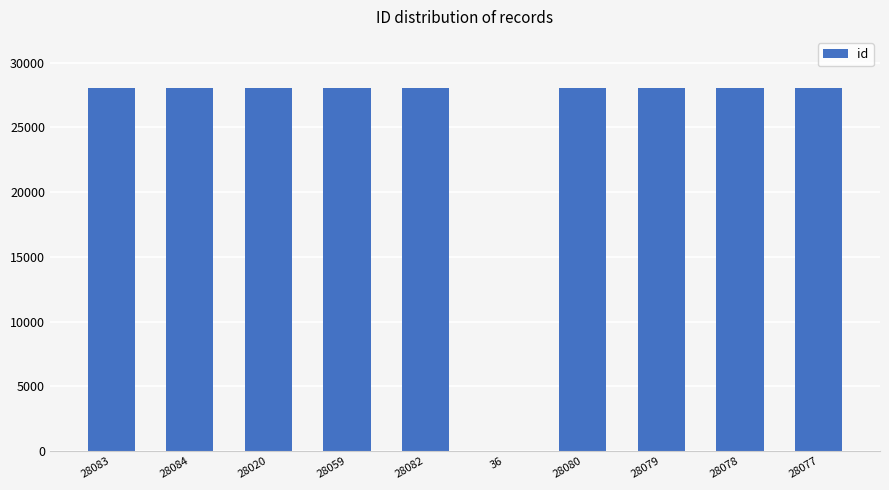

What is the sum of all values?

252678